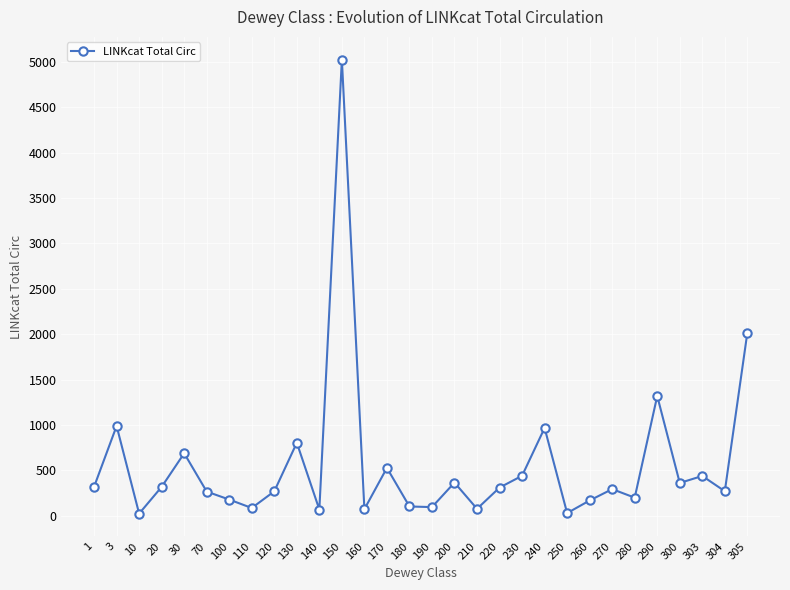

What is the value of the 21st point from the left?

968